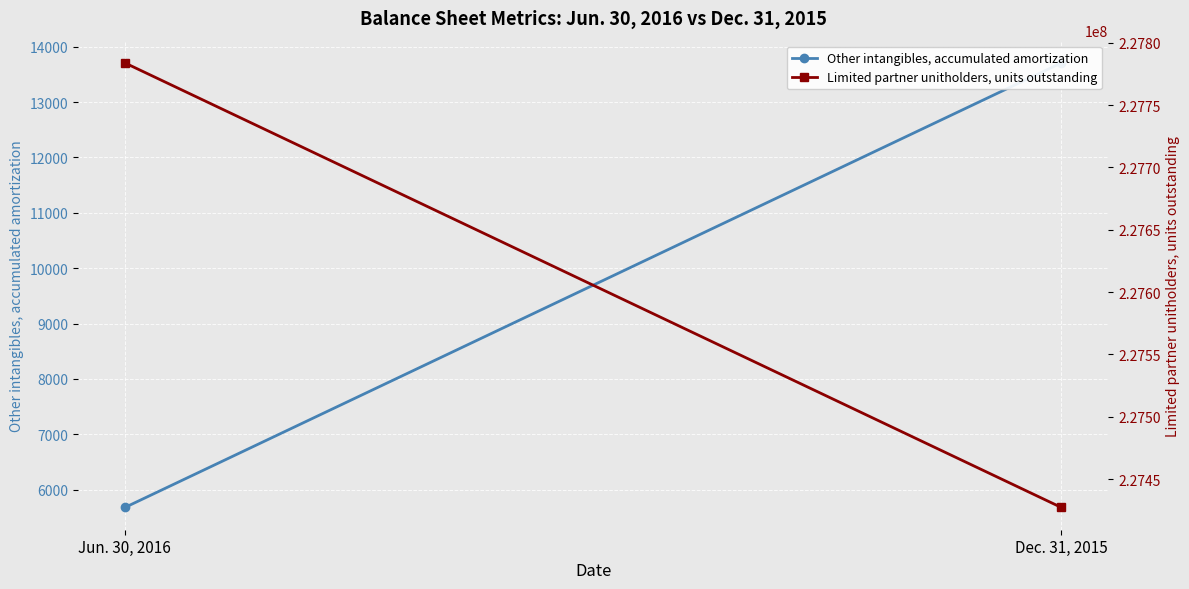

What is the minimum value shown in the chart?

5676